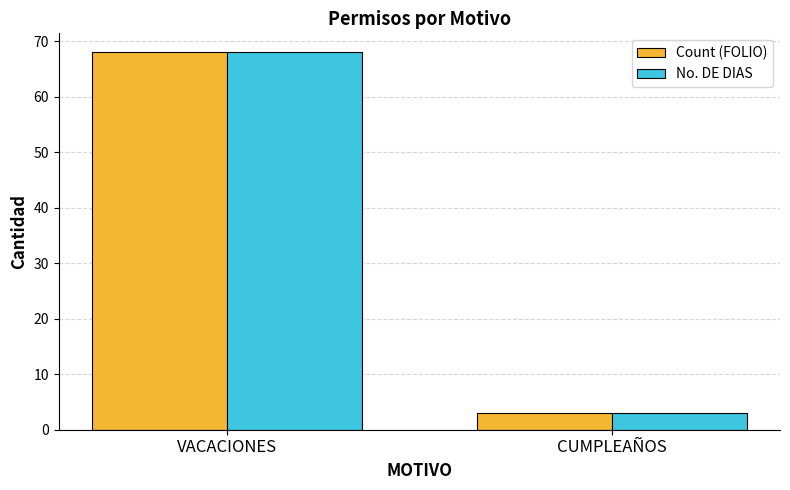

At which category is the sum across all series the highest?

VACACIONES